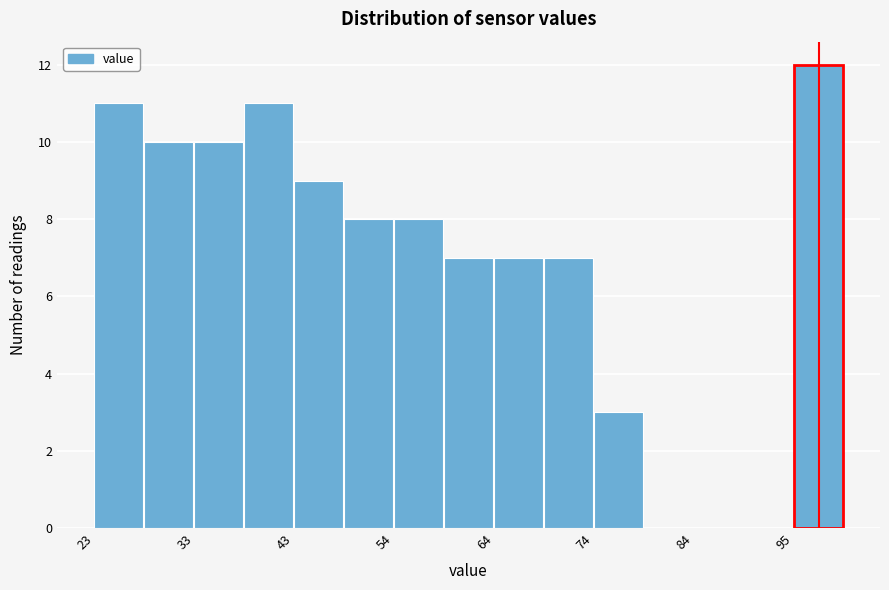

Read against the x-axis, roughly where is the centre of the tallest bar?

98